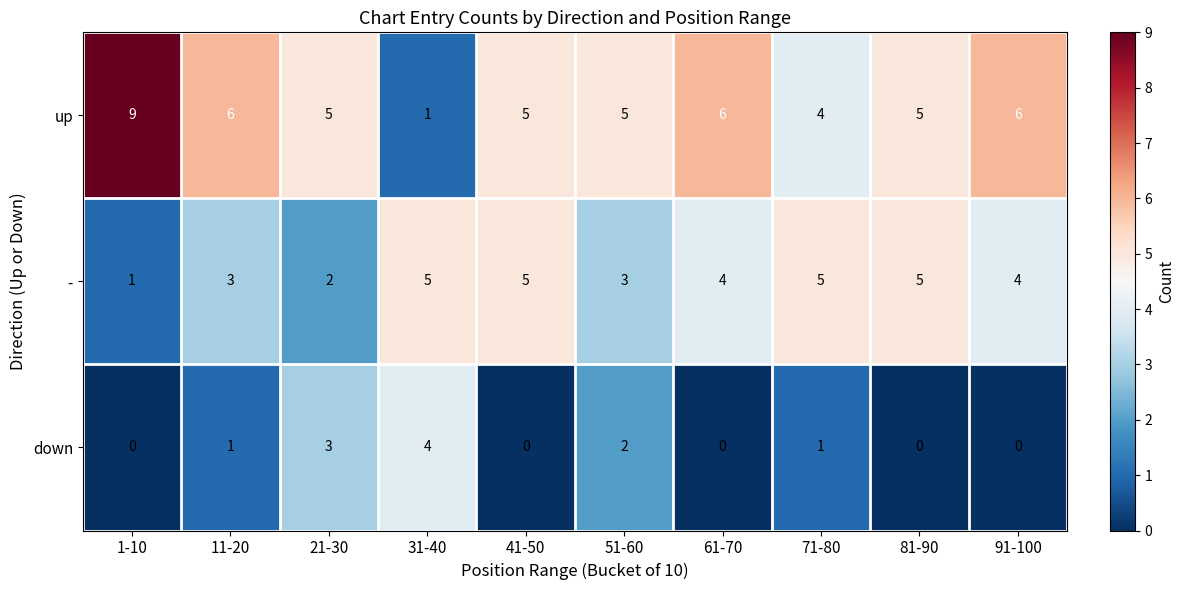

Reading left to right, what are all the values shown in this chart?

up: 1-10=9	11-20=6	21-30=5	31-40=1	41-50=5	51-60=5	61-70=6	71-80=4	81-90=5	91-100=6
-: 1-10=1	11-20=3	21-30=2	31-40=5	41-50=5	51-60=3	61-70=4	71-80=5	81-90=5	91-100=4
down: 1-10=0	11-20=1	21-30=3	31-40=4	41-50=0	51-60=2	61-70=0	71-80=1	81-90=0	91-100=0